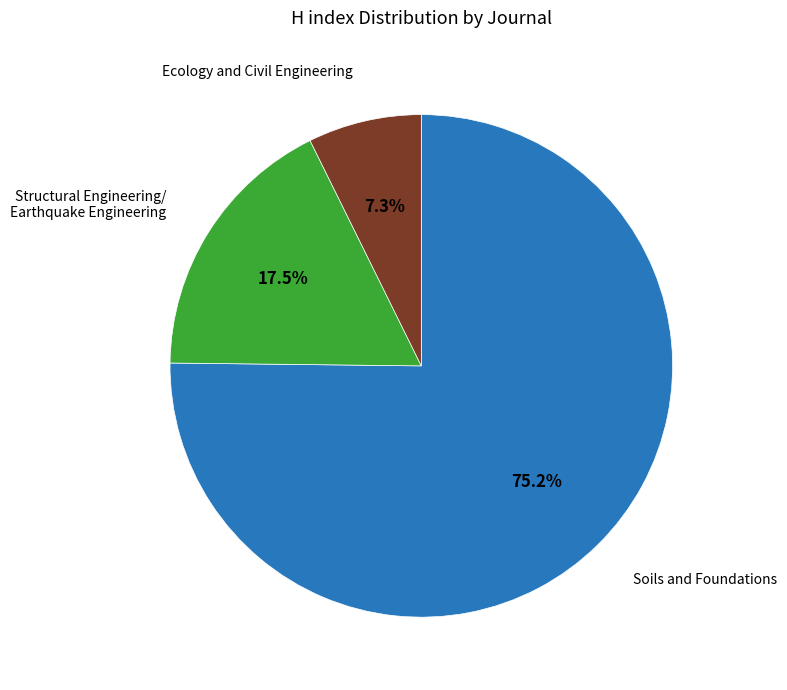

Count the number of slices in the pie.

3